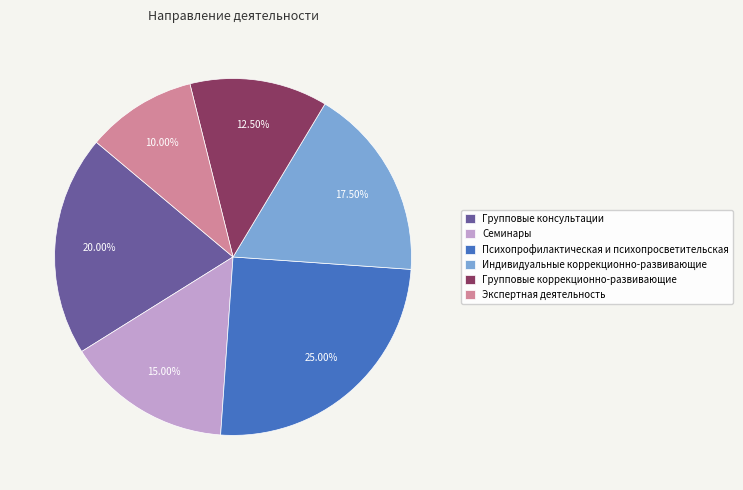

Rank the categories by value from lowest to highest.

Экспертная деятельность, Групповые коррекционно-развивающие, Семинары, Индивидуальные коррекционно-развивающие, Групповые консультации, Психопрофилактическая и психопросветительская